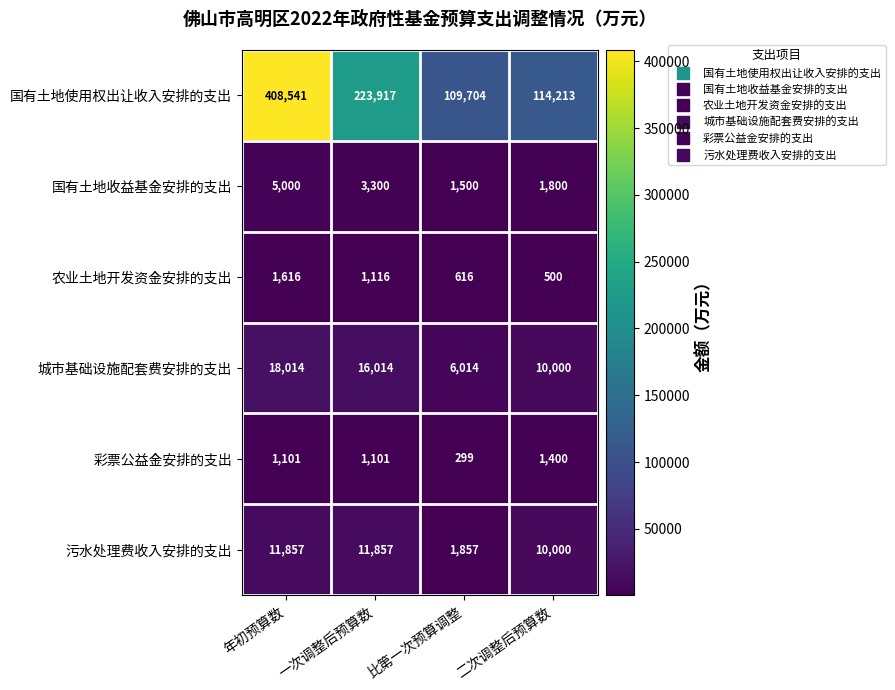

True or false: 国有土地收益基金安排的支出 has a value of 1500 at 比第一次预算调整.

True